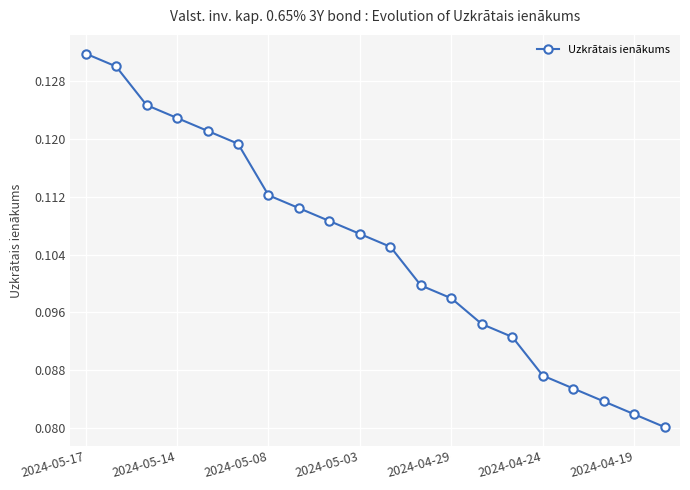

How many lines are shown in the chart?

1